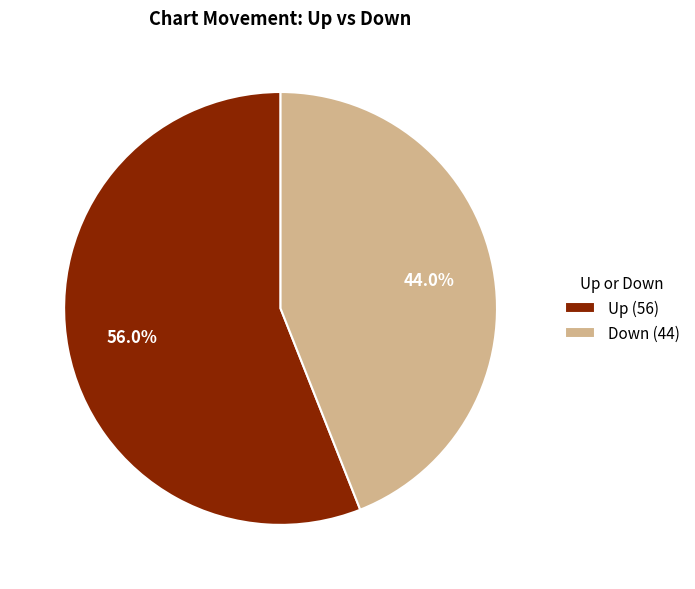

What is the smallest slice in the pie chart?

Down (44)